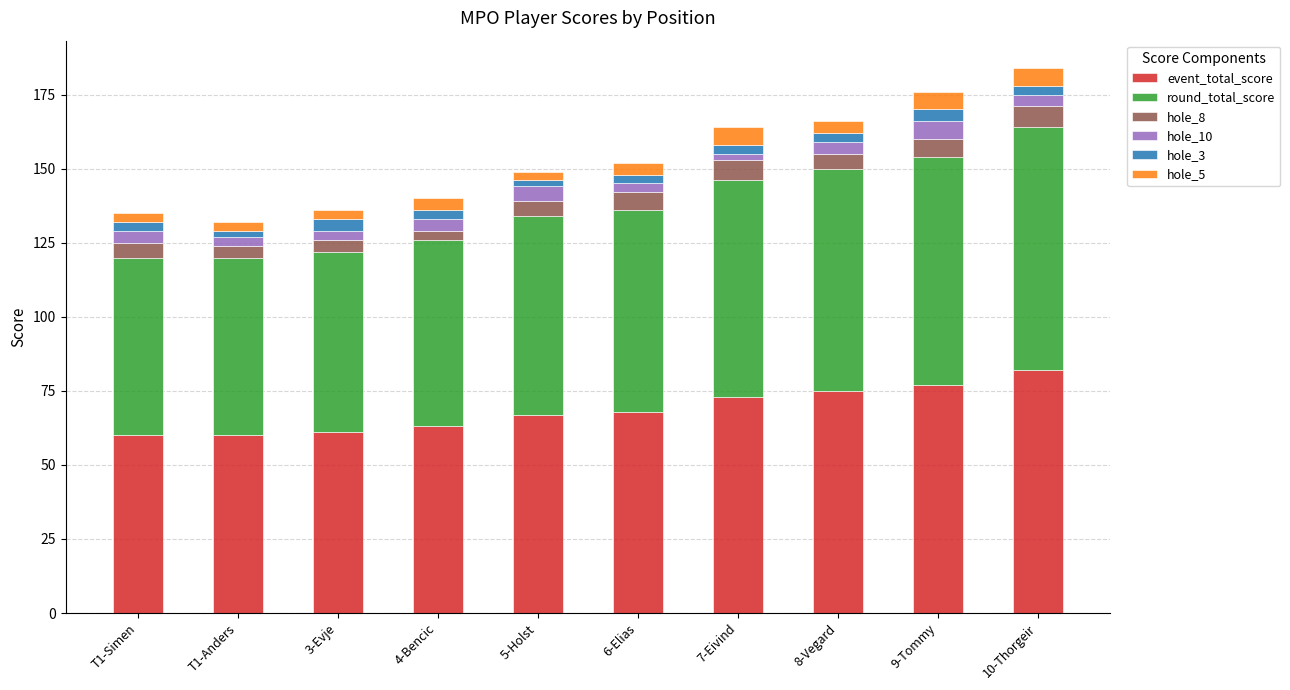

What is the average value of the event_total_score series?

69